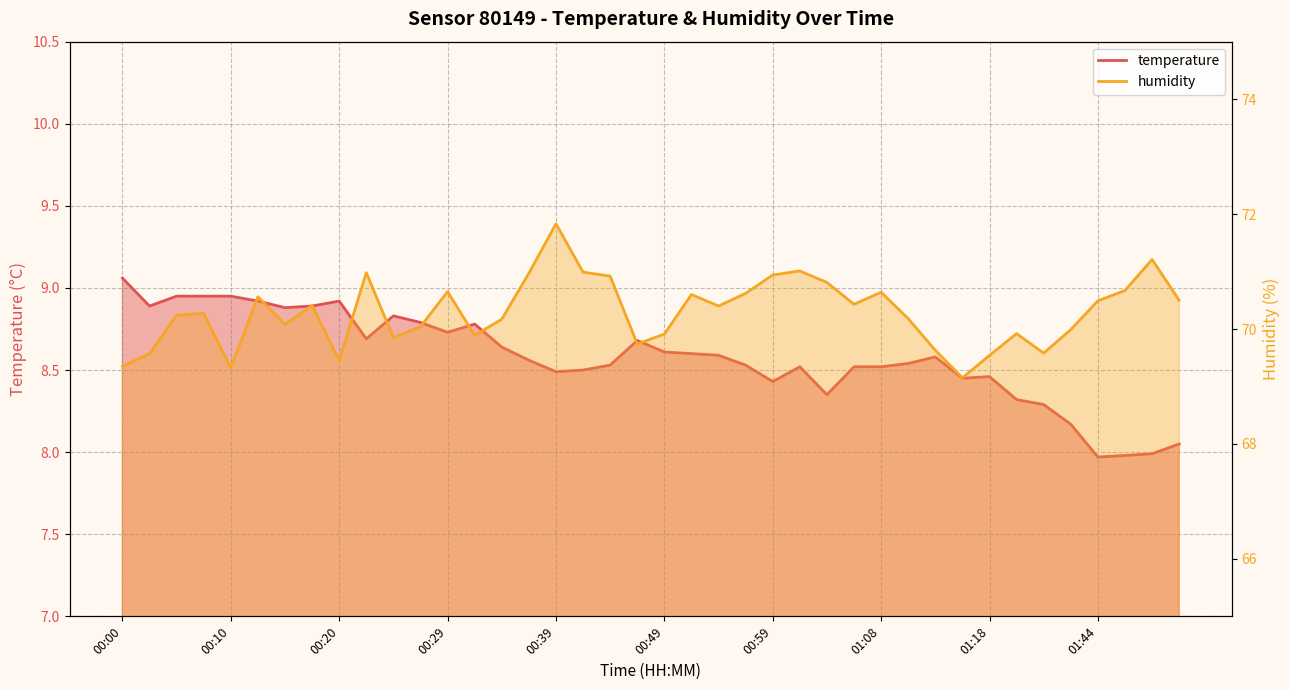

List the series in order of their peak value, highest first.

humidity, temperature